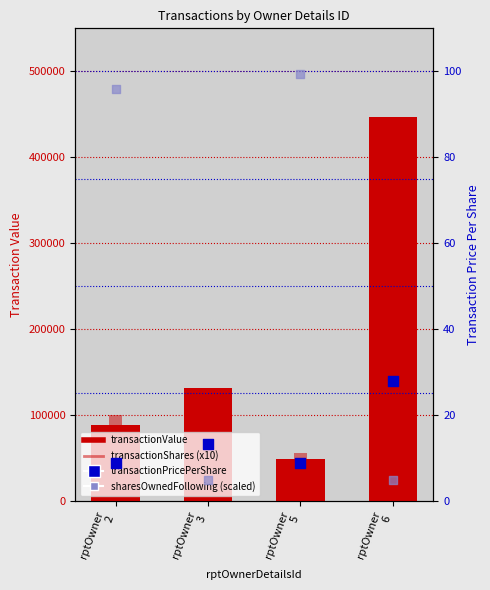

Is the value of transactionValue at rptOwner
6 greater than the value of transactionShares (x10) at rptOwner
6?

Yes